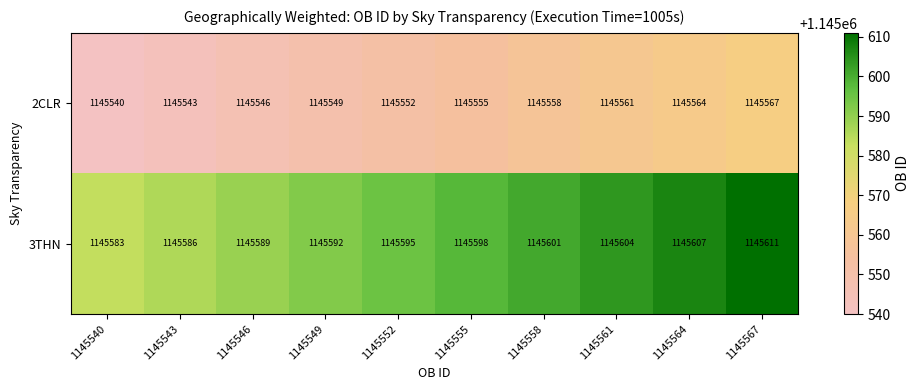

Rank the series by their average value, from lowest to highest.

2CLR, 3THN